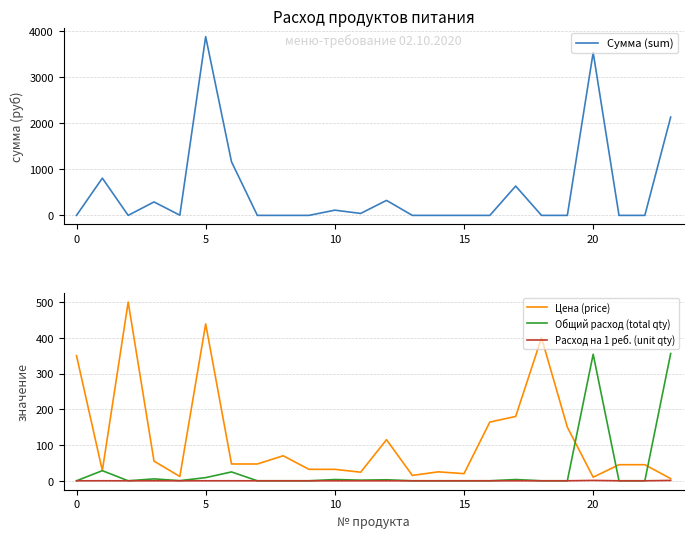

In Цена (price), how many points are higher than both neighbors (excluding endpoints)?

6